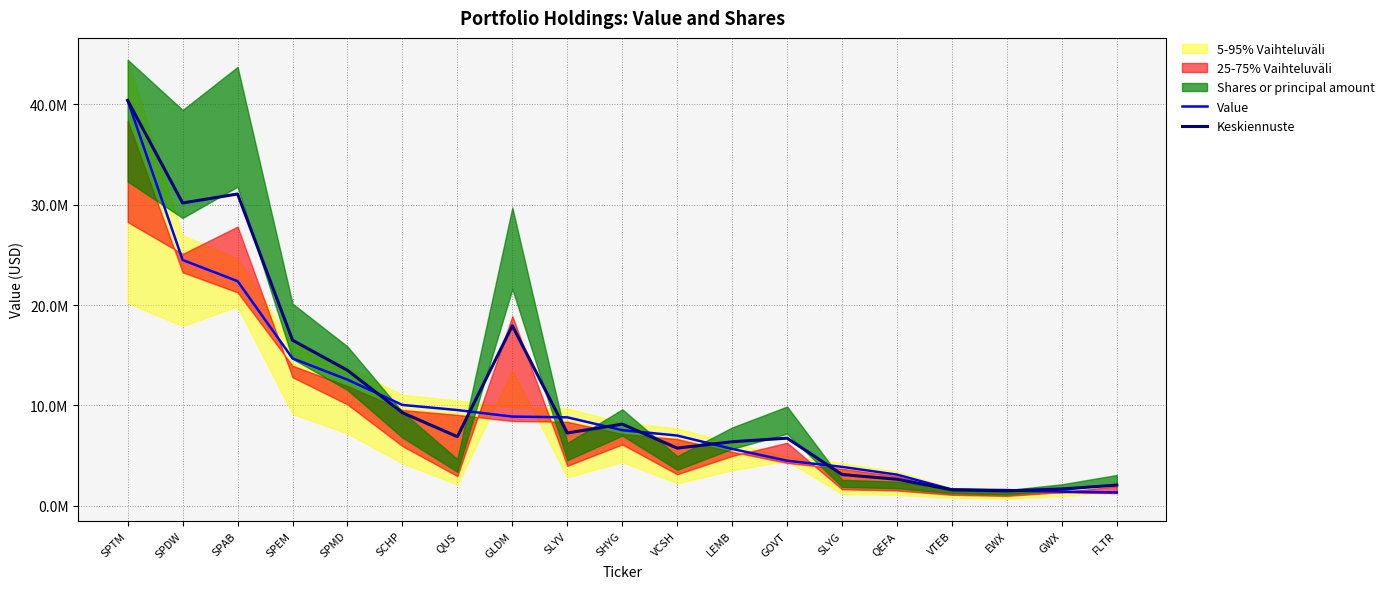

Which category has the lowest value across all series?

FLTR